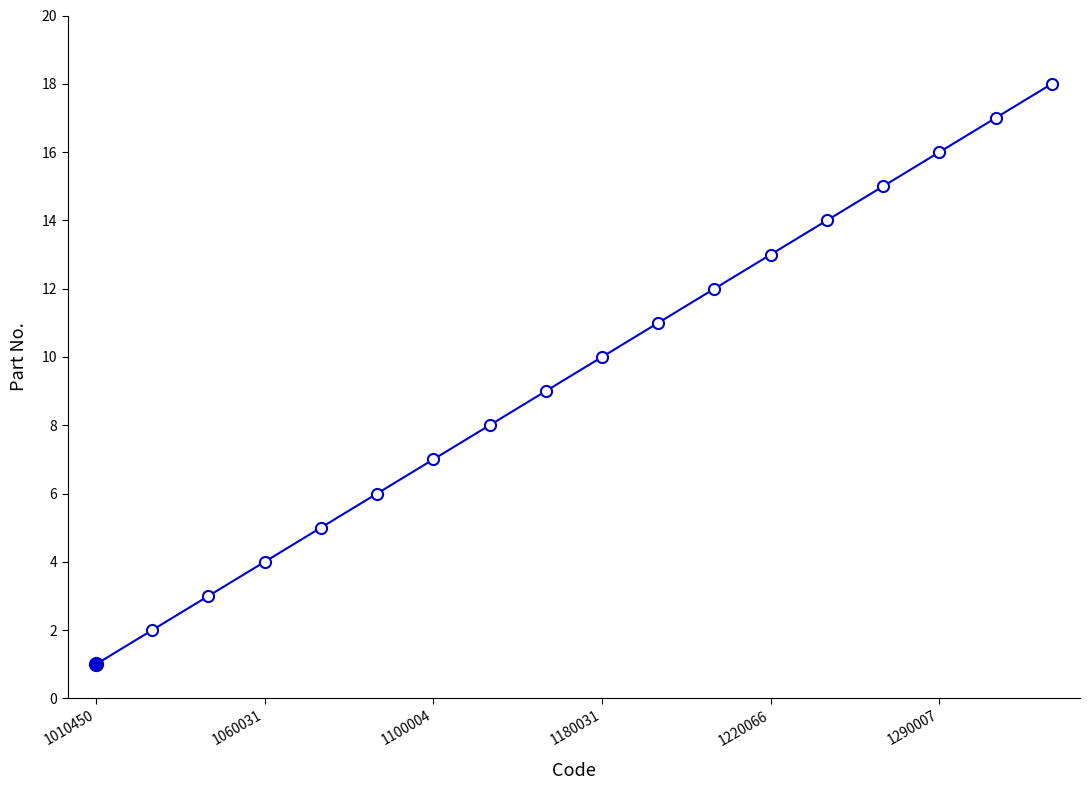

What is the maximum value shown in the chart?

18